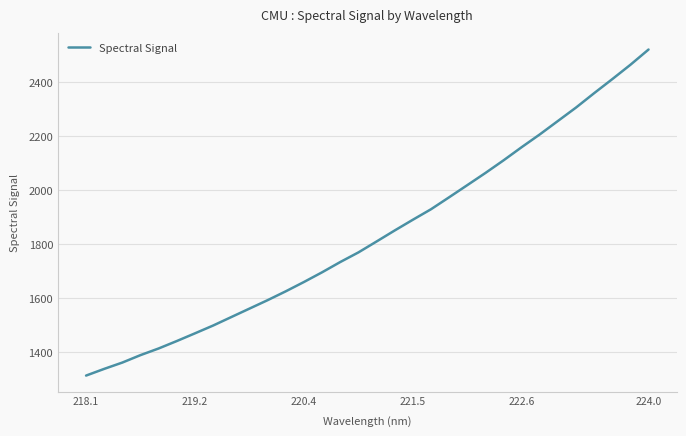

What is the smallest value displayed?

1313.3